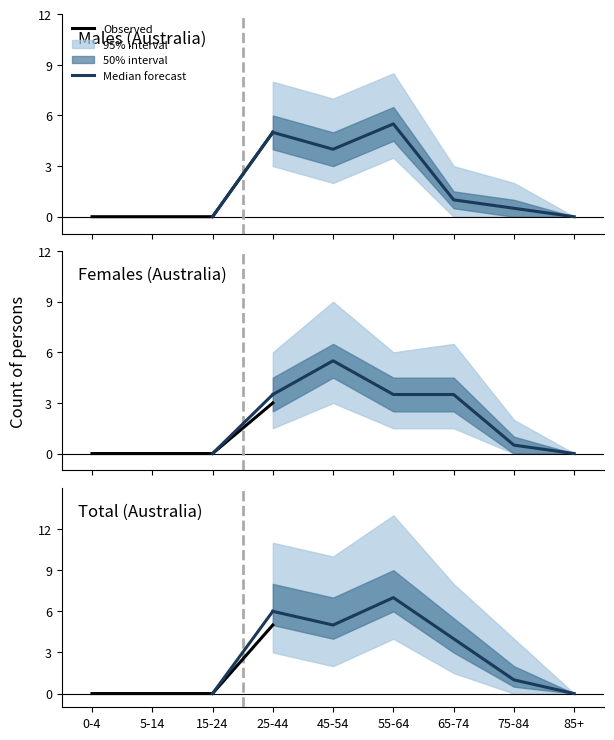

True or false: Australia (Males) and Australia (Total) cross at least once.

False